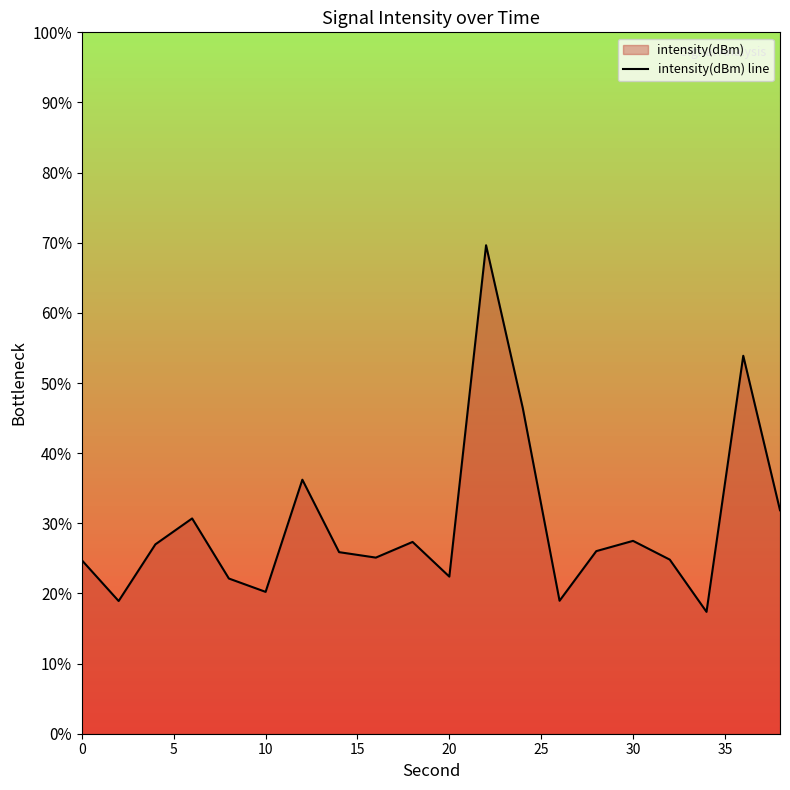

What is the average value?

-111.0